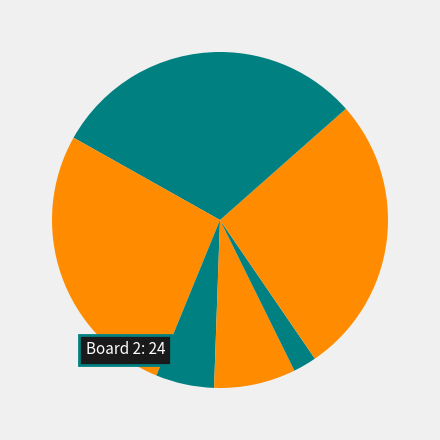

How many segments does this pie chart have?

7